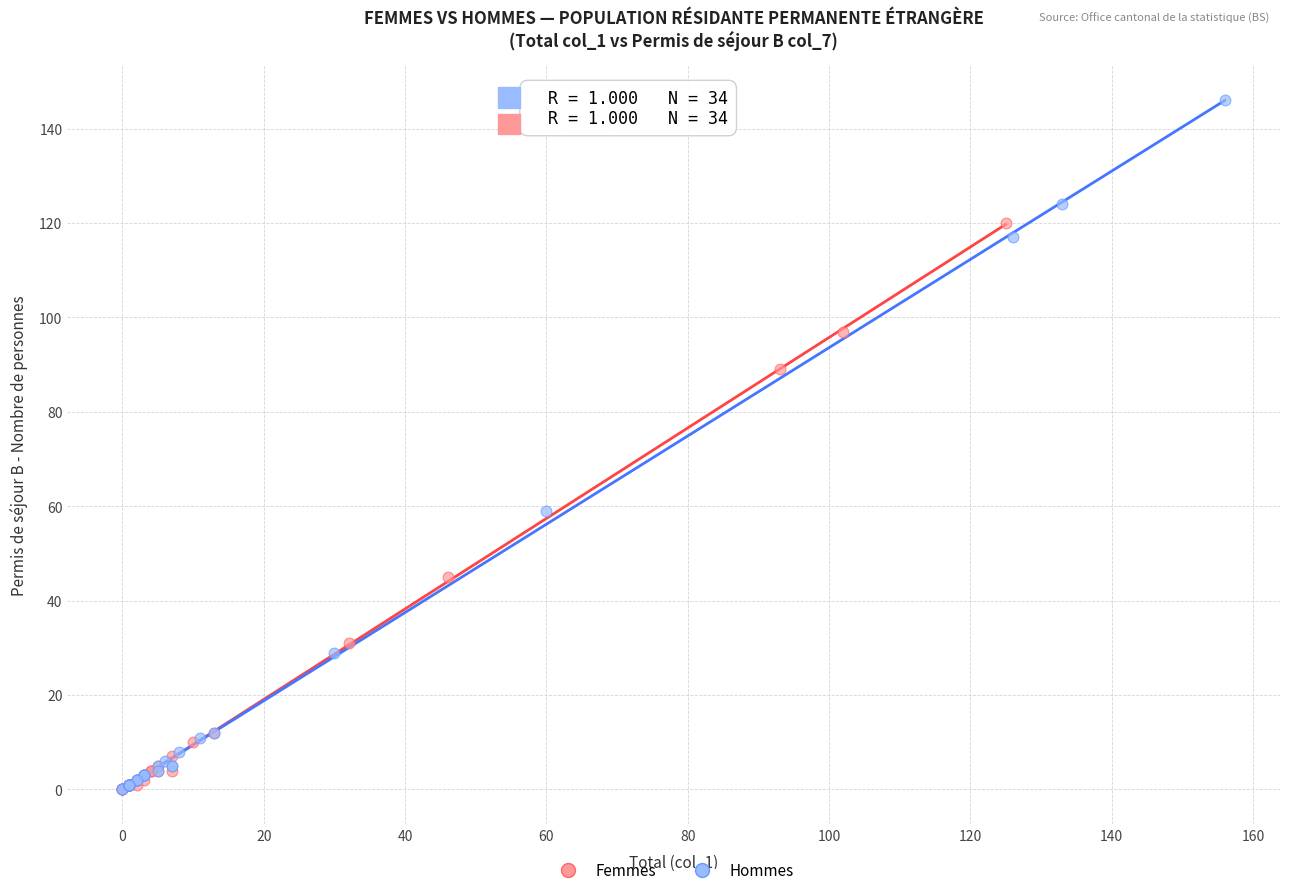

Which series reaches the maximum Y coordinate?

Hommes